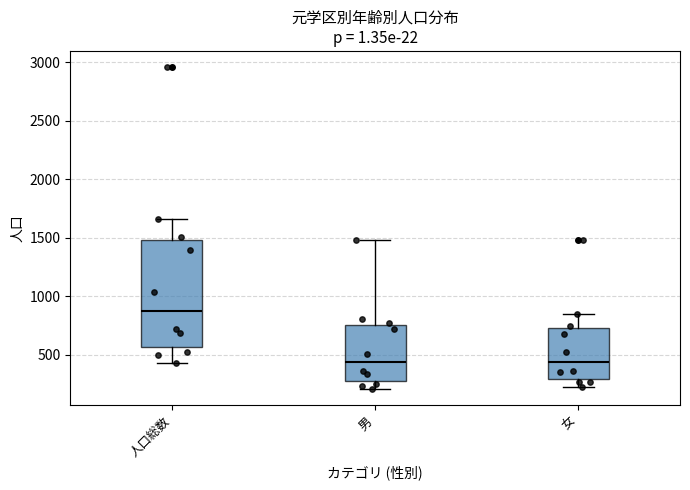

Reading left to right, transcribe this box plot: for each box, give where its median line is, the range the box spans, and where its two whiskers end, as read against the y-axis. The values are not printed on the chart, so give them approximately, as read against the axis.

人口総数: median 900, box 550 to 1500, whiskers 450 to 1650
男: median 450, box 250 to 750, whiskers 200 to 1500
女: median 450, box 300 to 750, whiskers 200 to 850